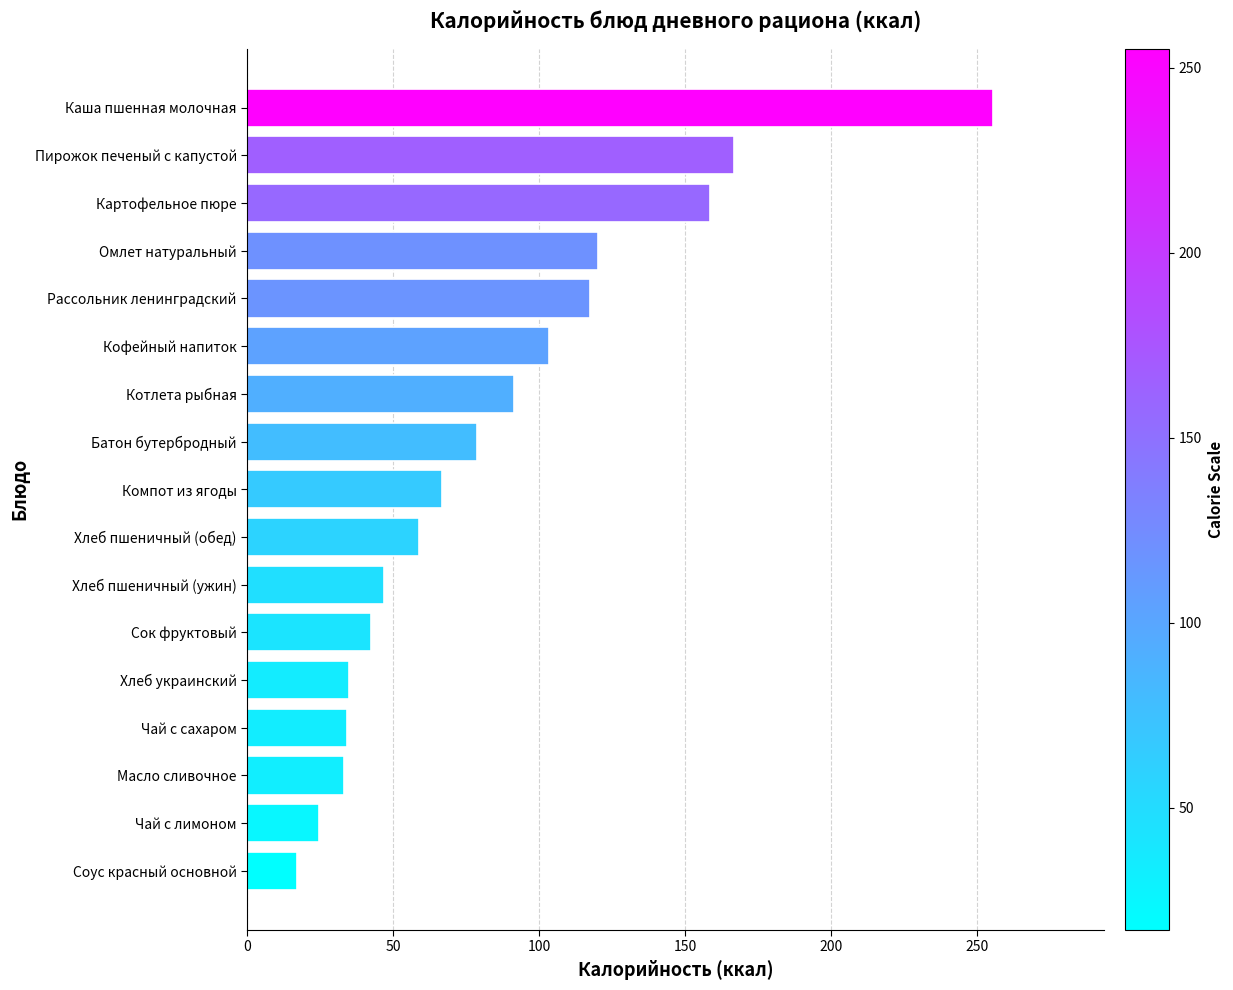

What is the label of the 17th bar from the top?

Соус красный основной